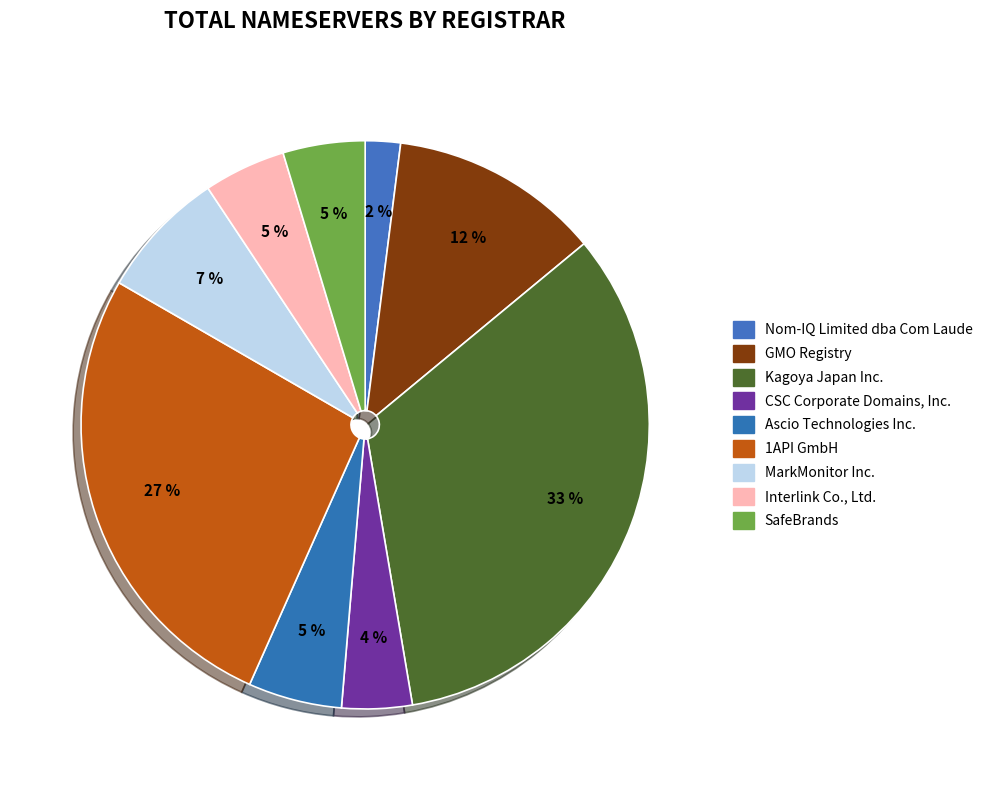

What percentage is NOT represented by Interlink Co., Ltd.?

95.3%